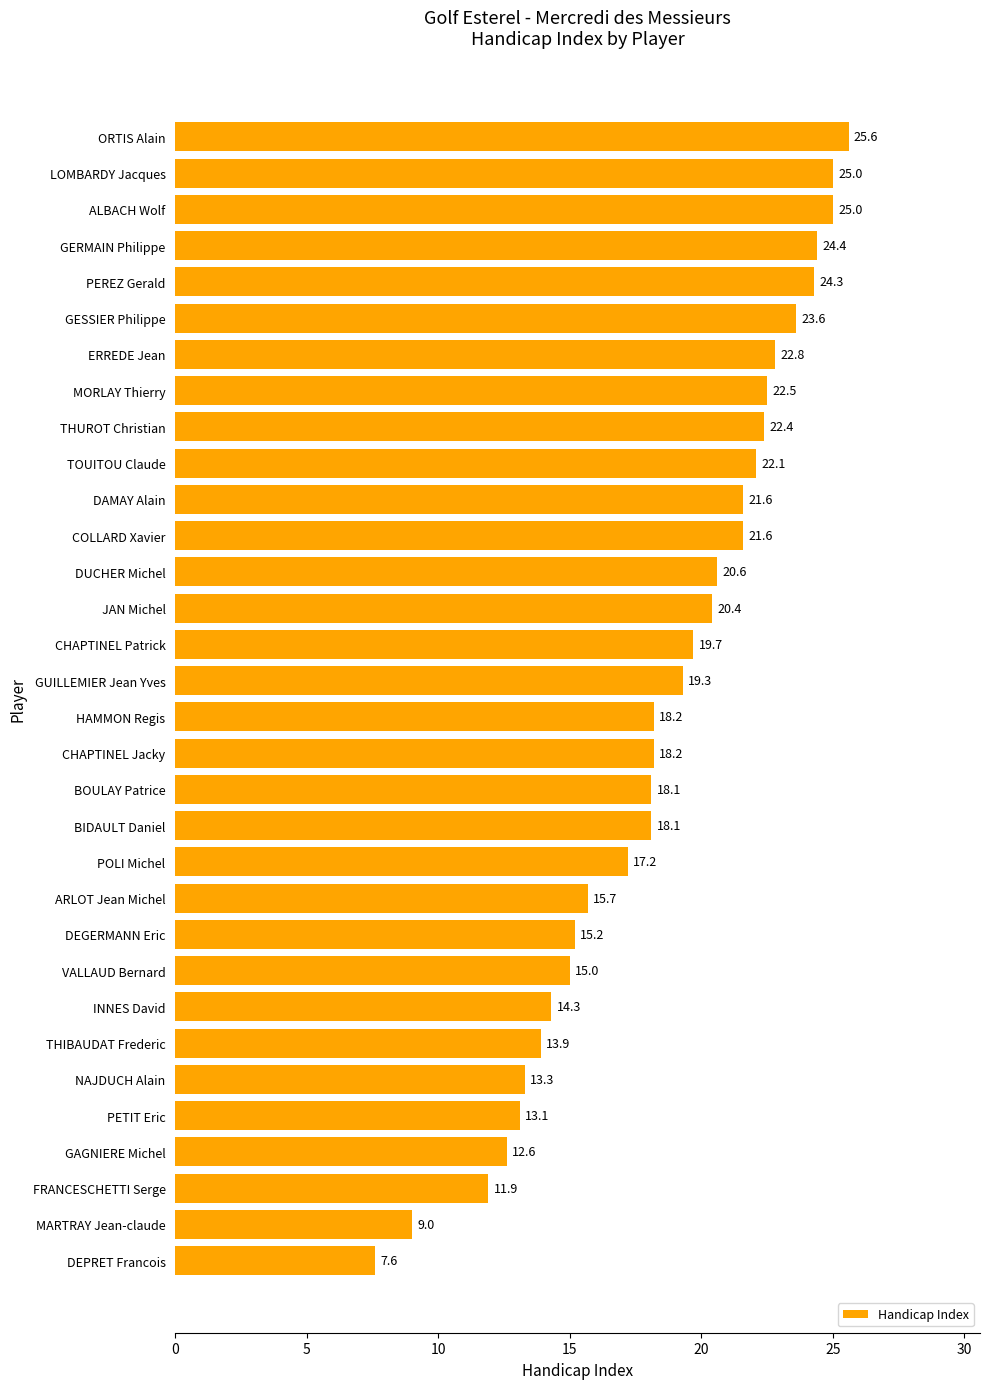

Approximately how many times larger is the value at ERREDE Jean compared to GESSIER Philippe?

1.0